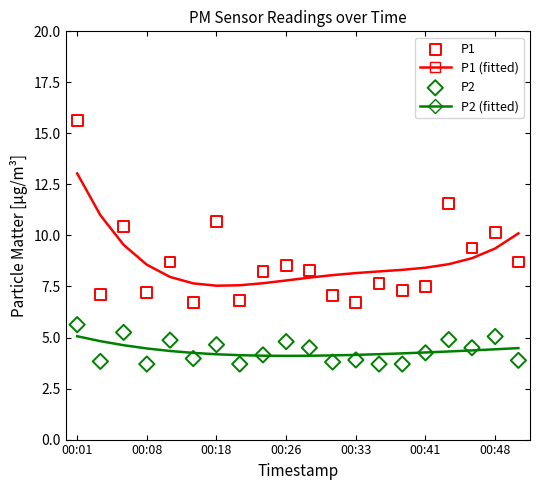

Which series reaches the maximum Y coordinate?

P1